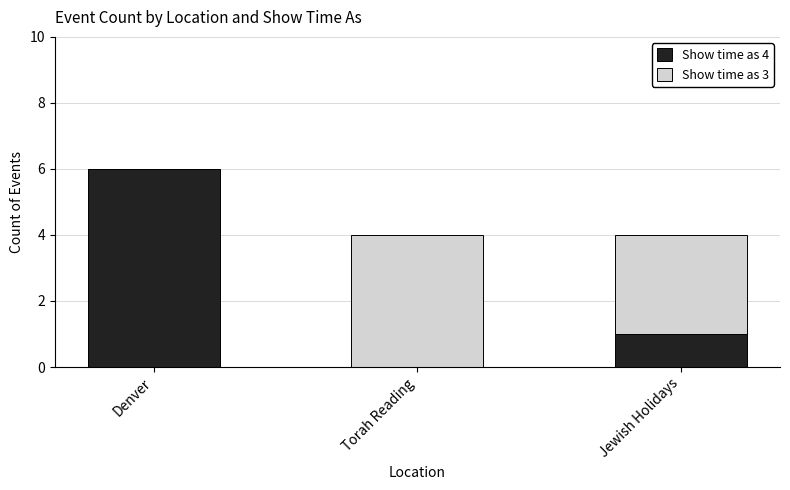

The value of Show time as 4 at Denver is 11. True or false?

False